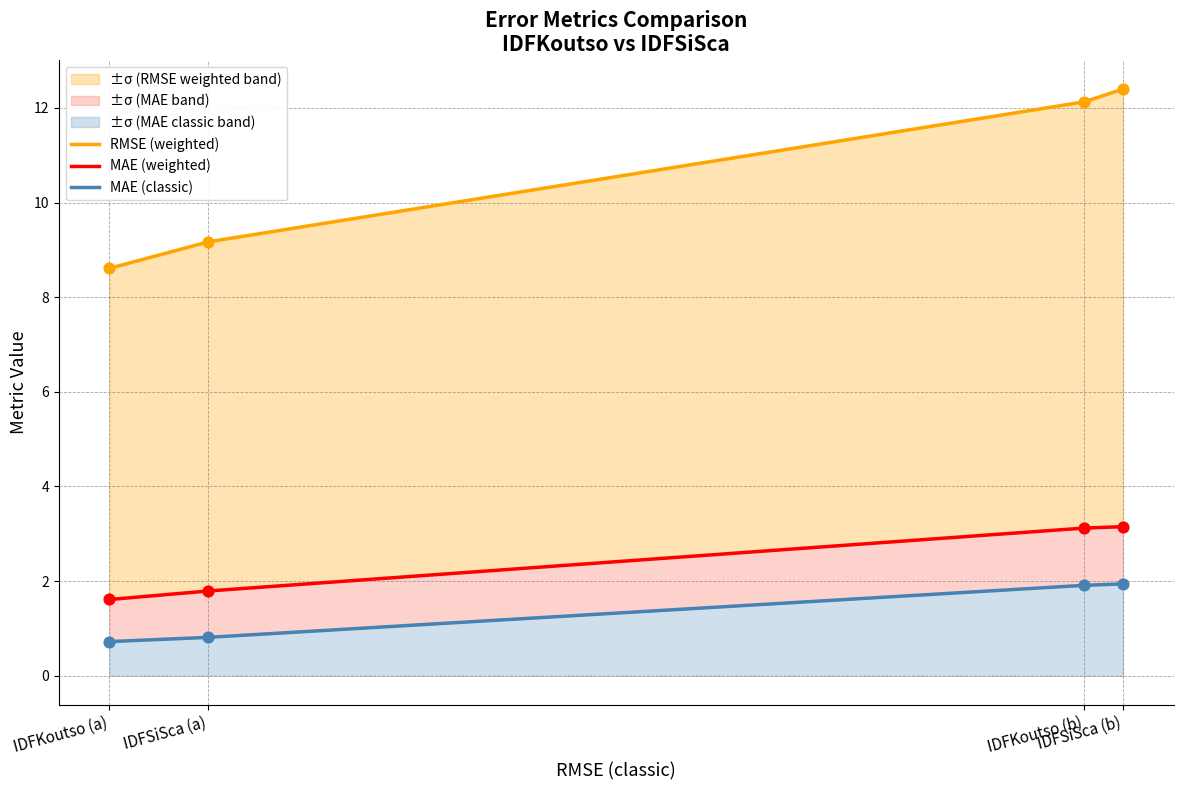

At how many categories does at least one series exceed 9?

3